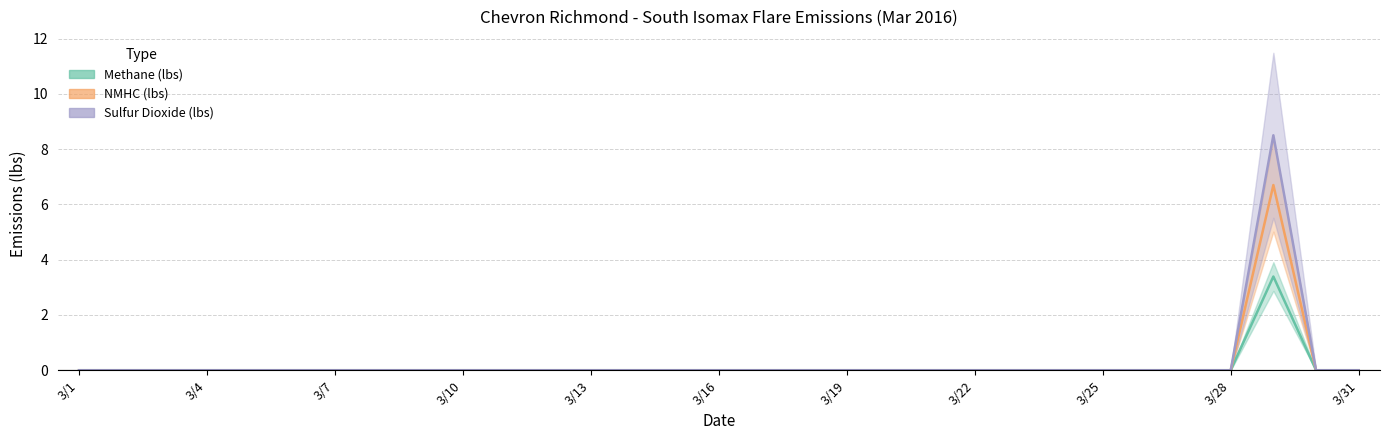

How many data points does each series have?

31